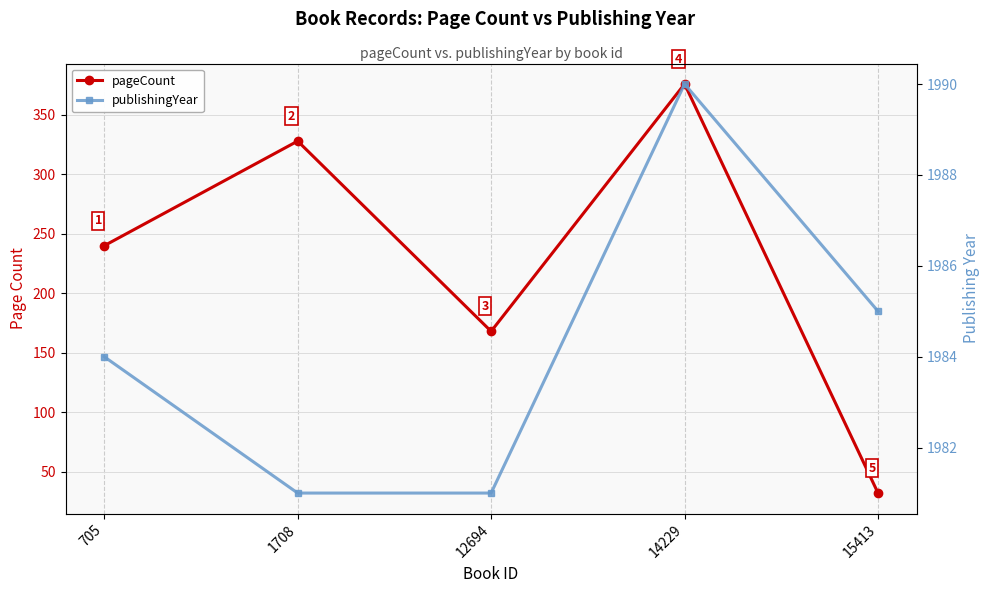

Between 12694 and 15413, which is larger?

12694